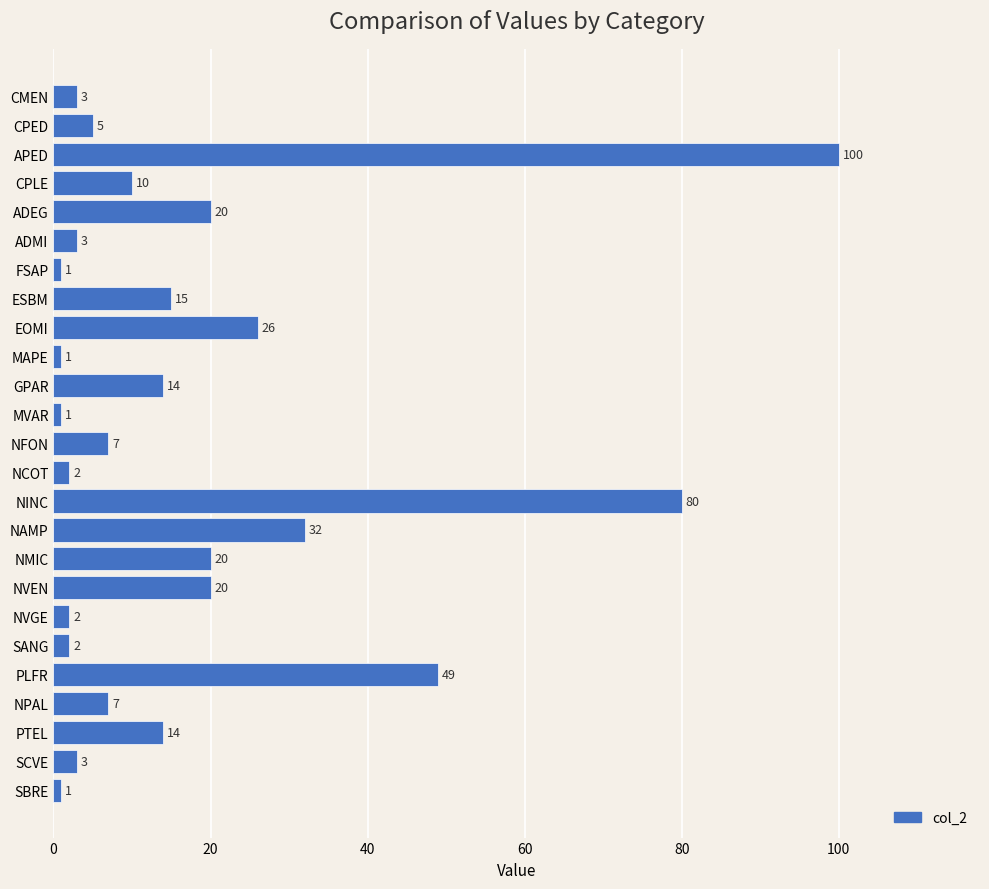

Reading bottom to top, list all the values displayed in this chart.

1	3	14	7	49	2	2	20	20	32	80	2	7	1	14	1	26	15	1	3	20	10	100	5	3